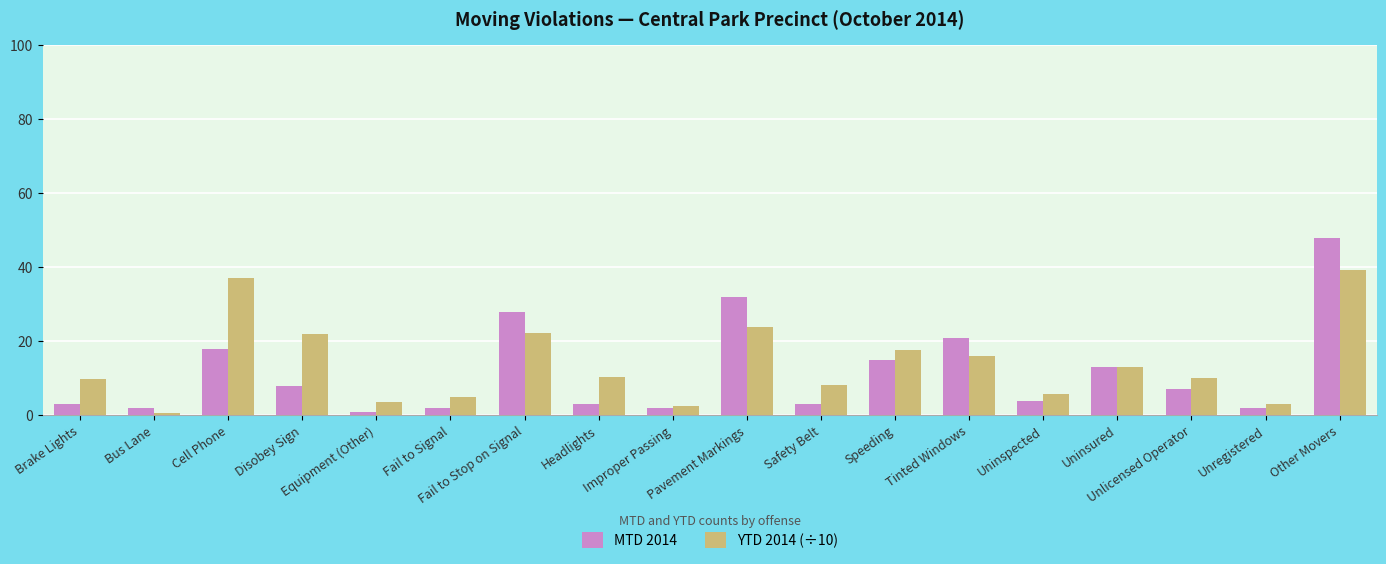

Which series has the largest total across all categories?

YTD 2014 (÷10)